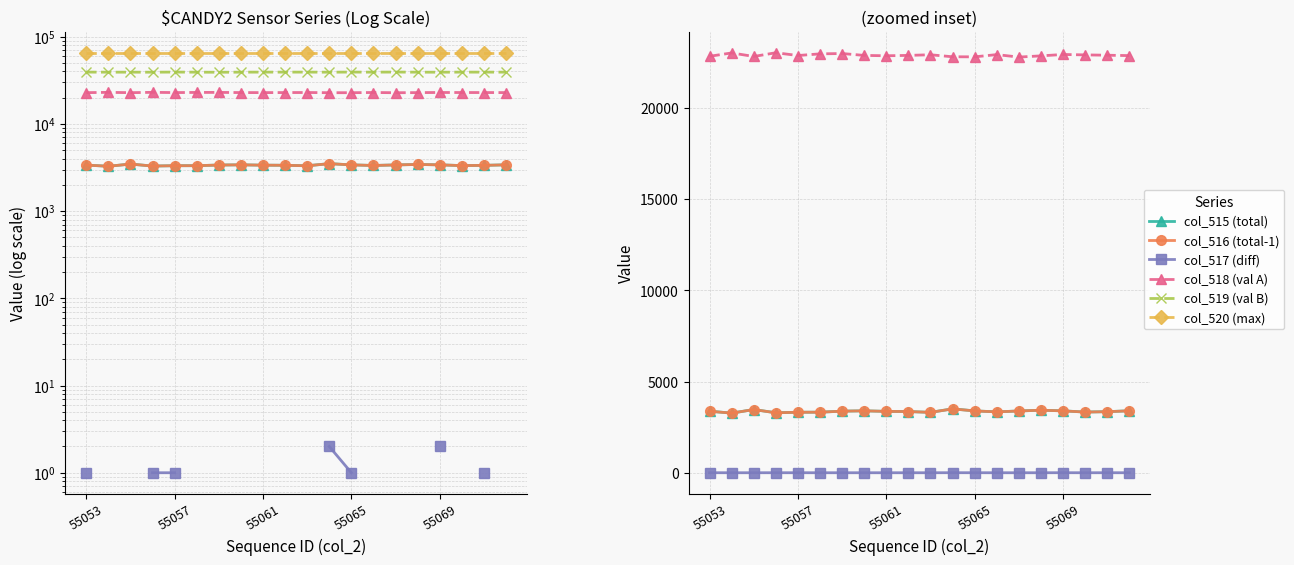

What is the difference between the second highest and second lowest values in the col_519 (val B) series?

133